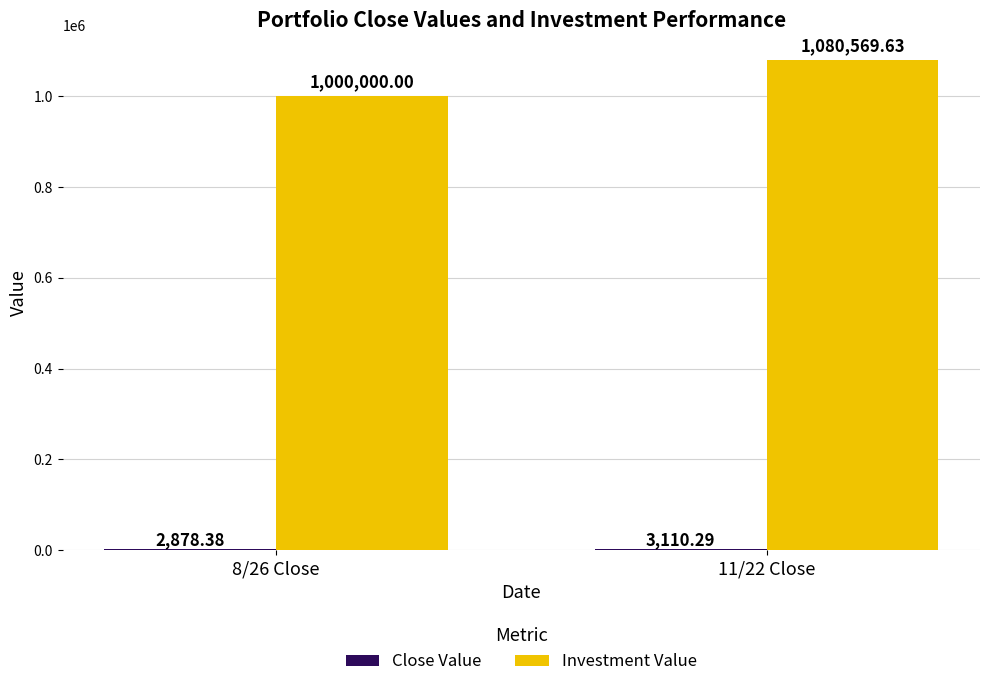

Which series has the largest total across all categories?

Investment Value